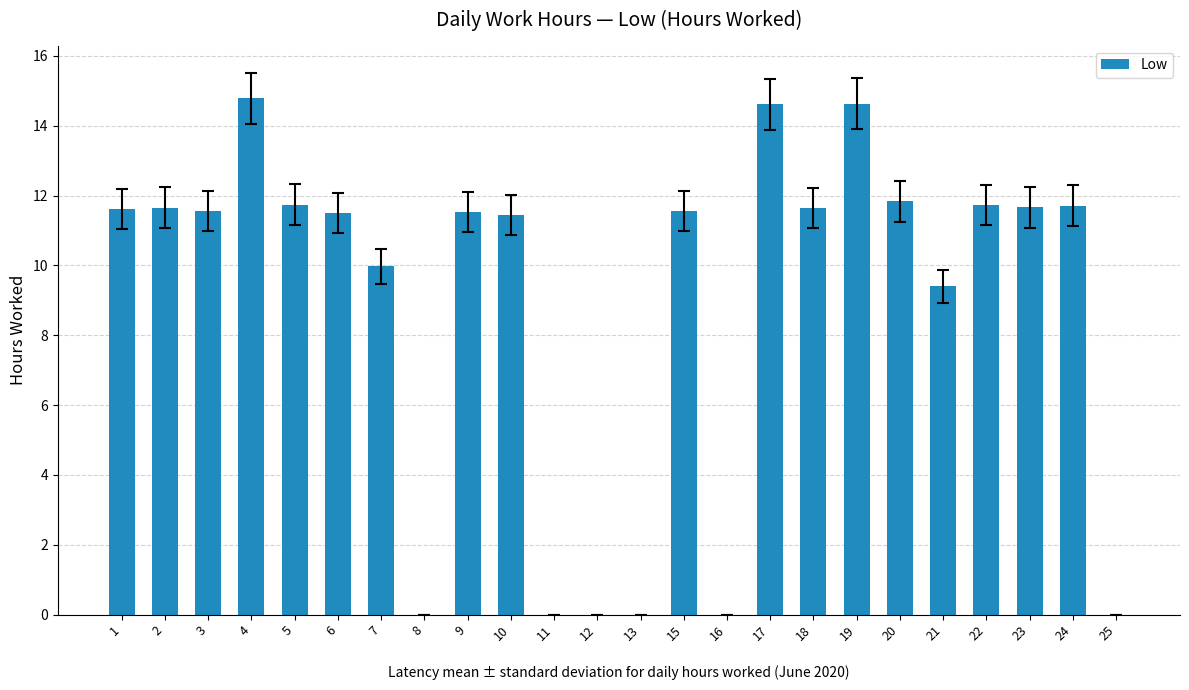

At which label is the value closest to 7?

21